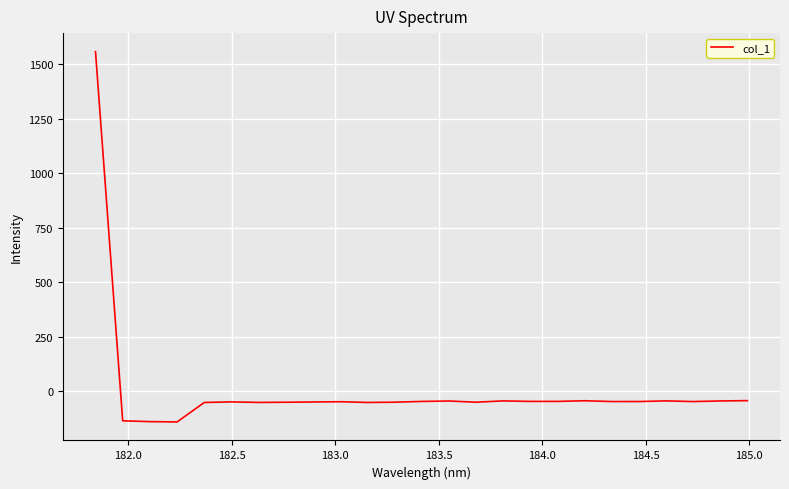

What is the minimum value shown in the chart?

-141.3